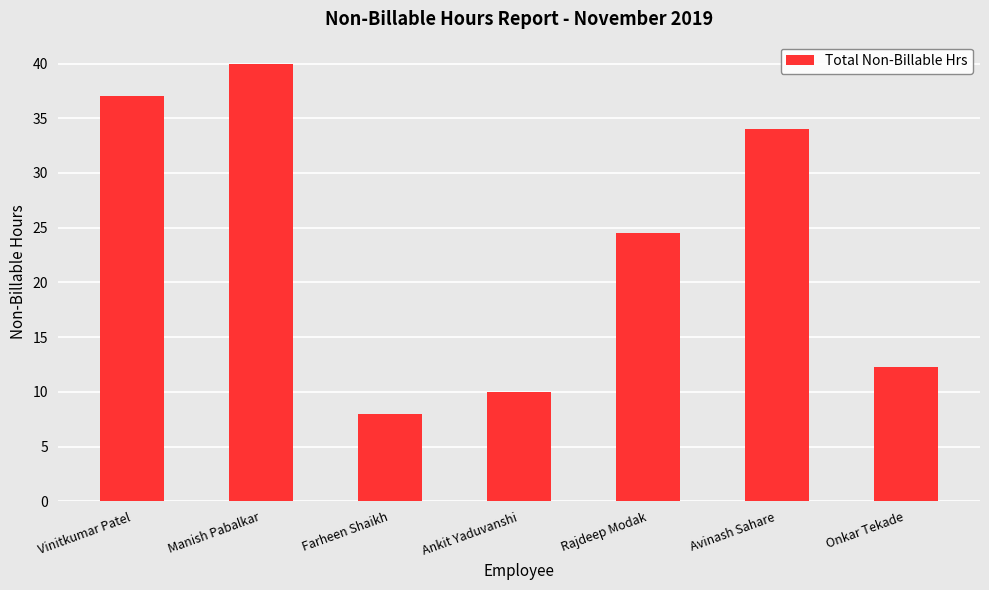

What is the average value?

23.7